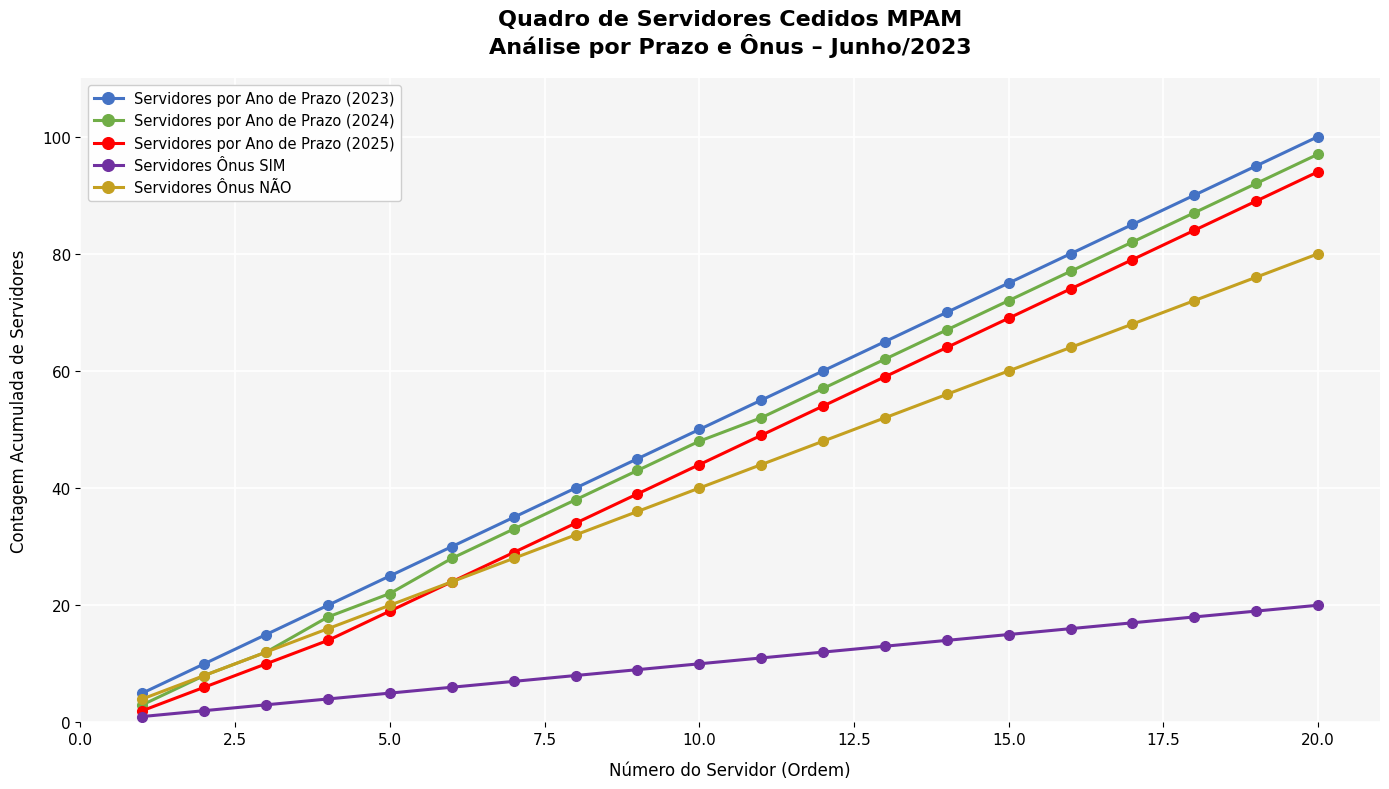

True or false: Servidores Ônus NÃO has more than 2 points higher than both neighbors.

False